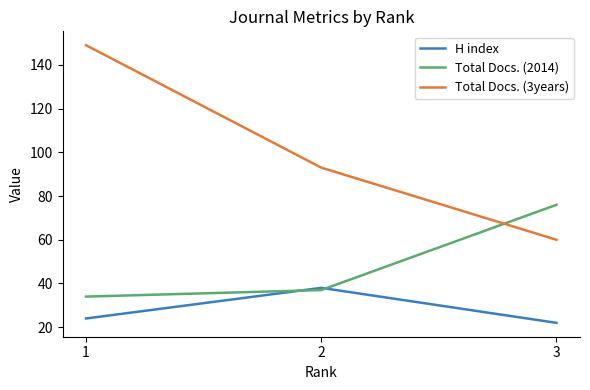

The value of H index at 3 is 22. True or false?

True